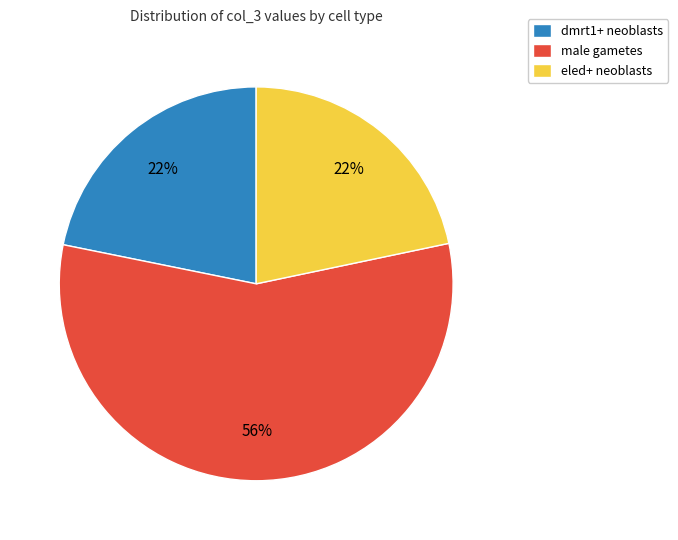

The eled+ neoblasts slice represents 31% of the pie. True or false?

False